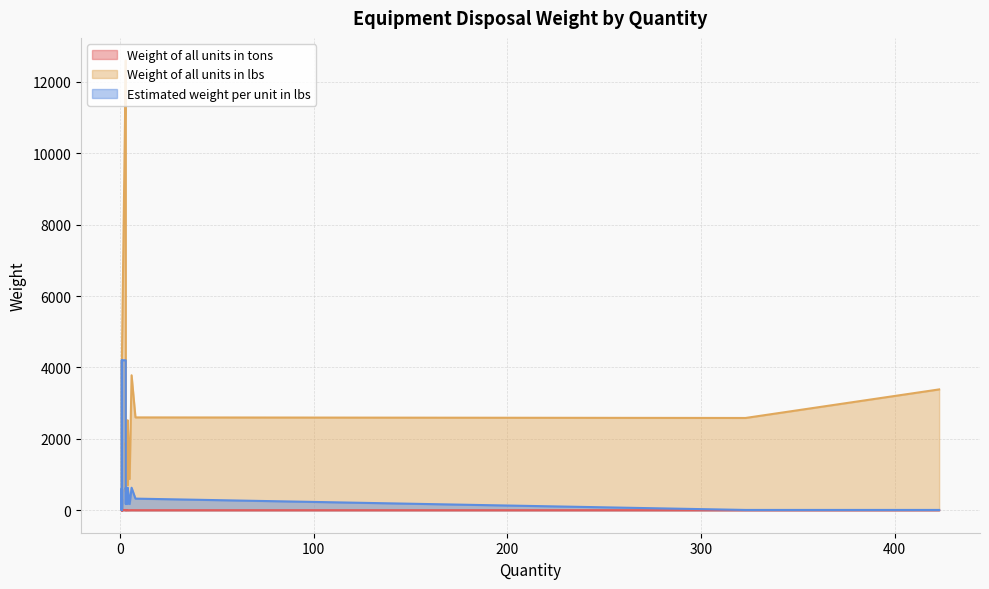

At which category is the sum across all series the highest?

3